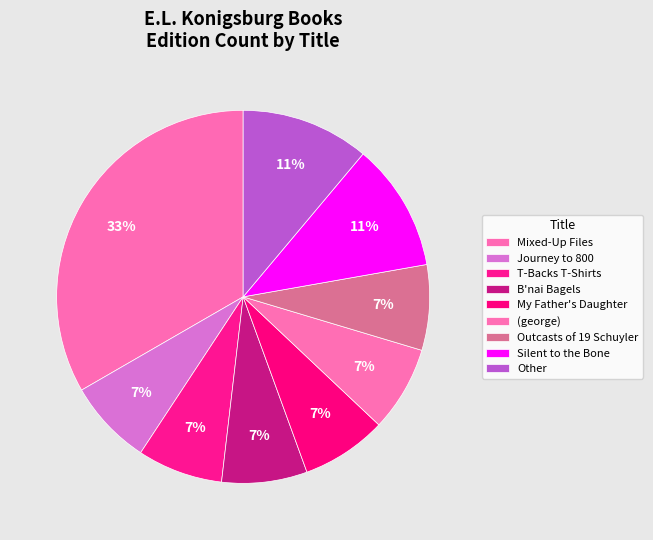

How many segments does this pie chart have?

9